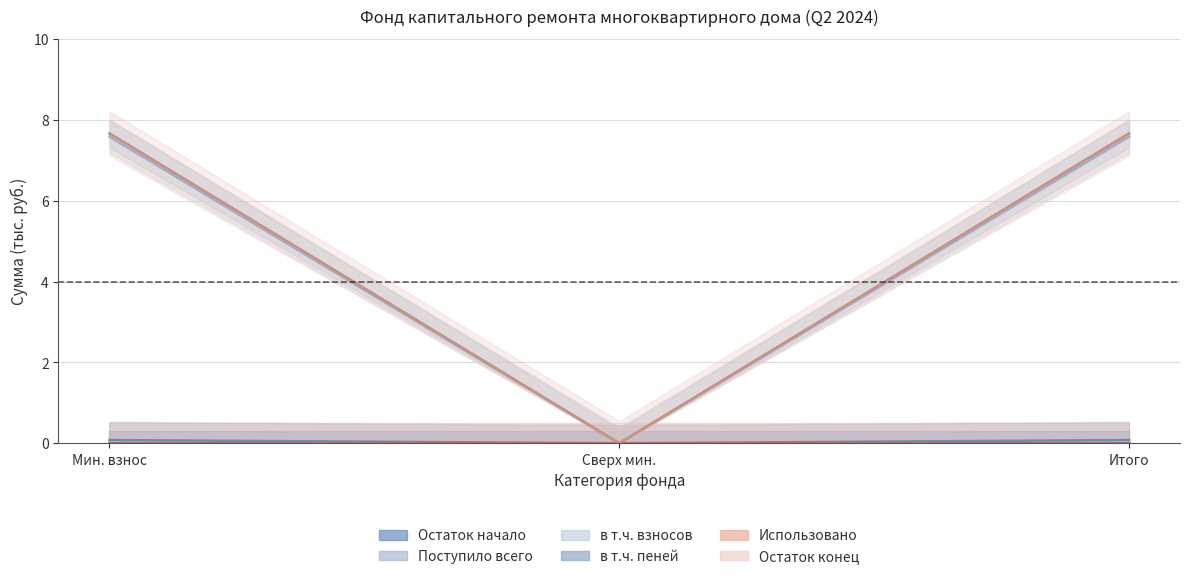

Read the Поступило всего value at Итого.

7.6